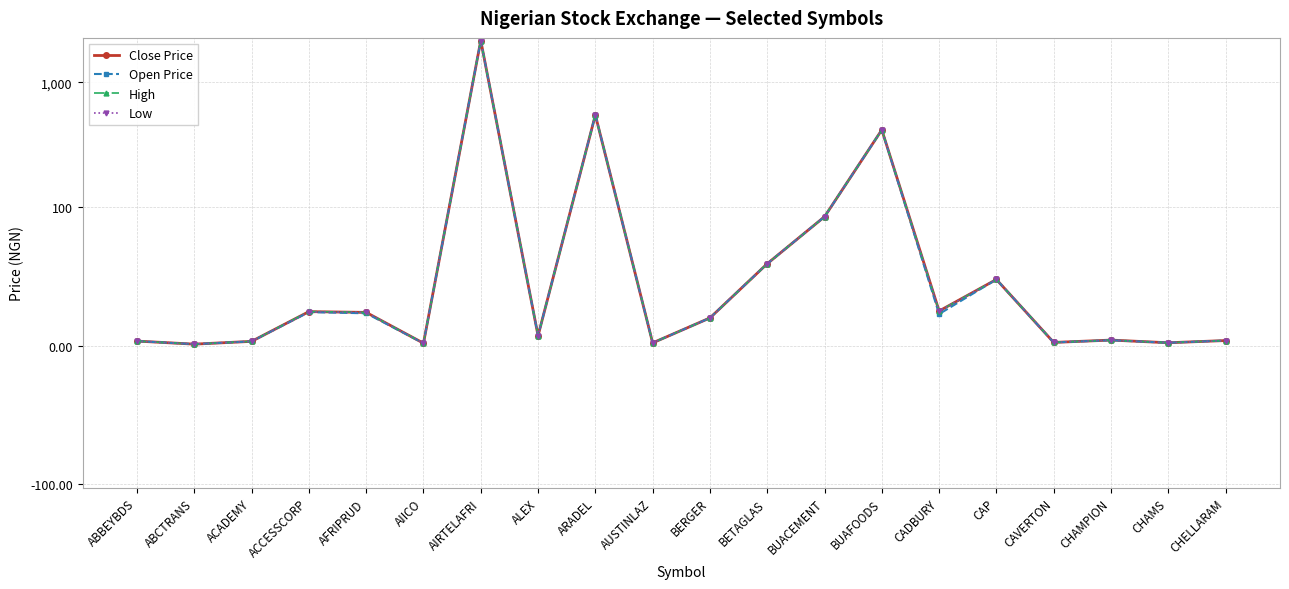

Rank the series at AIRTELAFRI from highest to lowest value.

Close Price, Open Price, High, Low